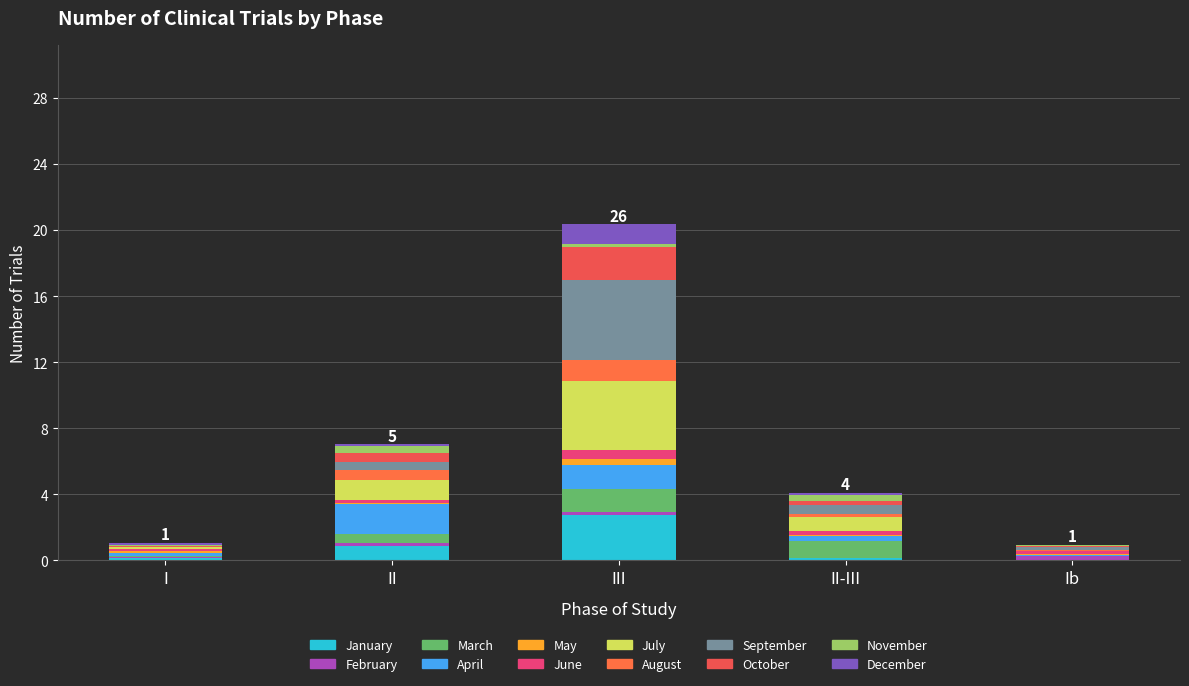

What is the label of the 3rd bar from the right?

III